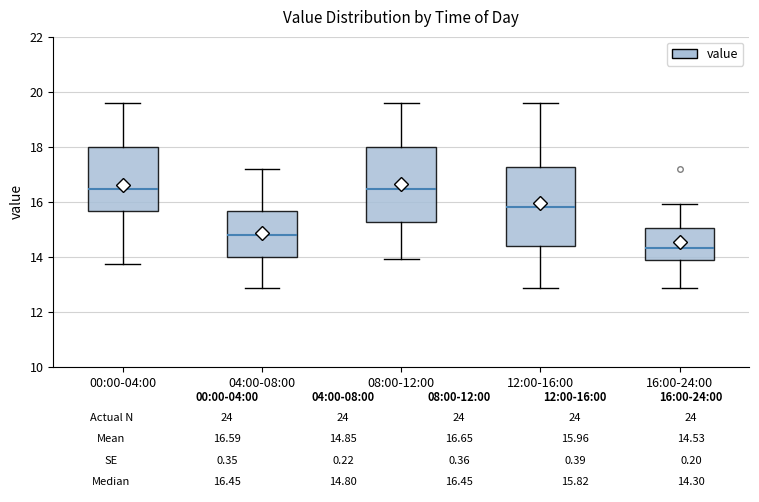

Which box's median line is the lowest?

16:00-24:00